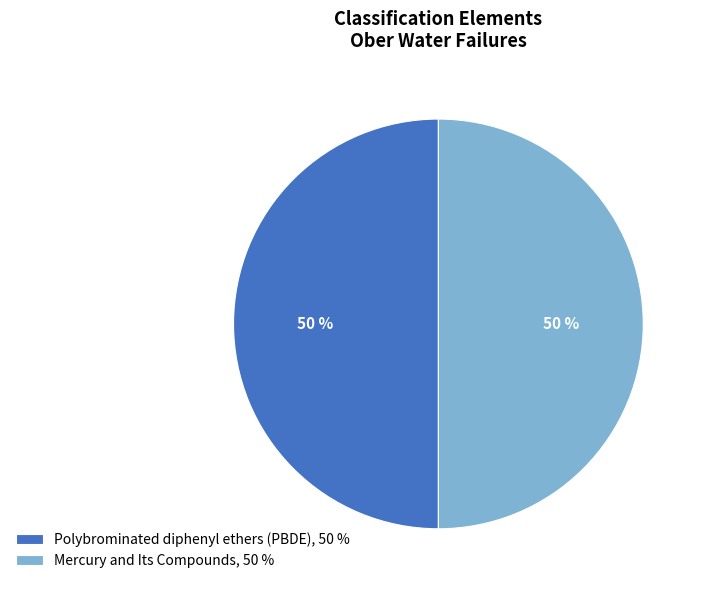

True or false: Polybrominated diphenyl ethers (PBDE), 50 % accounts for 50% of the total.

True